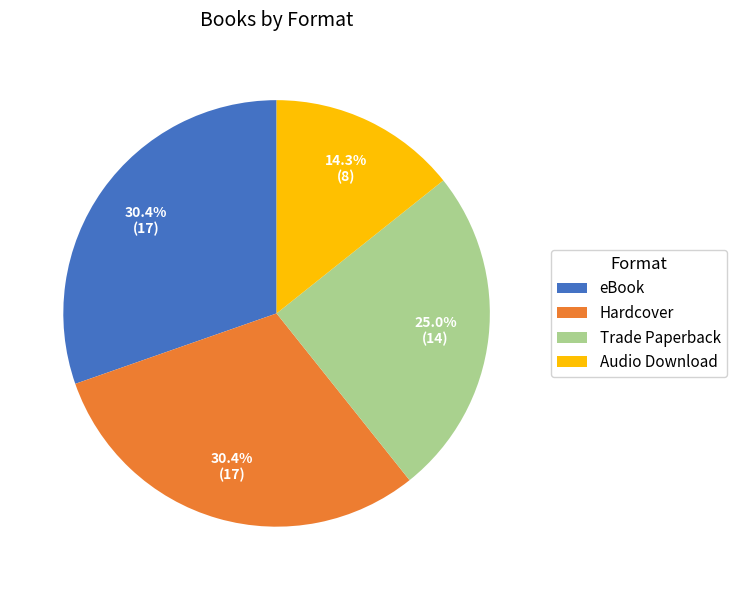

Which has a higher value, Hardcover or Trade Paperback?

Hardcover